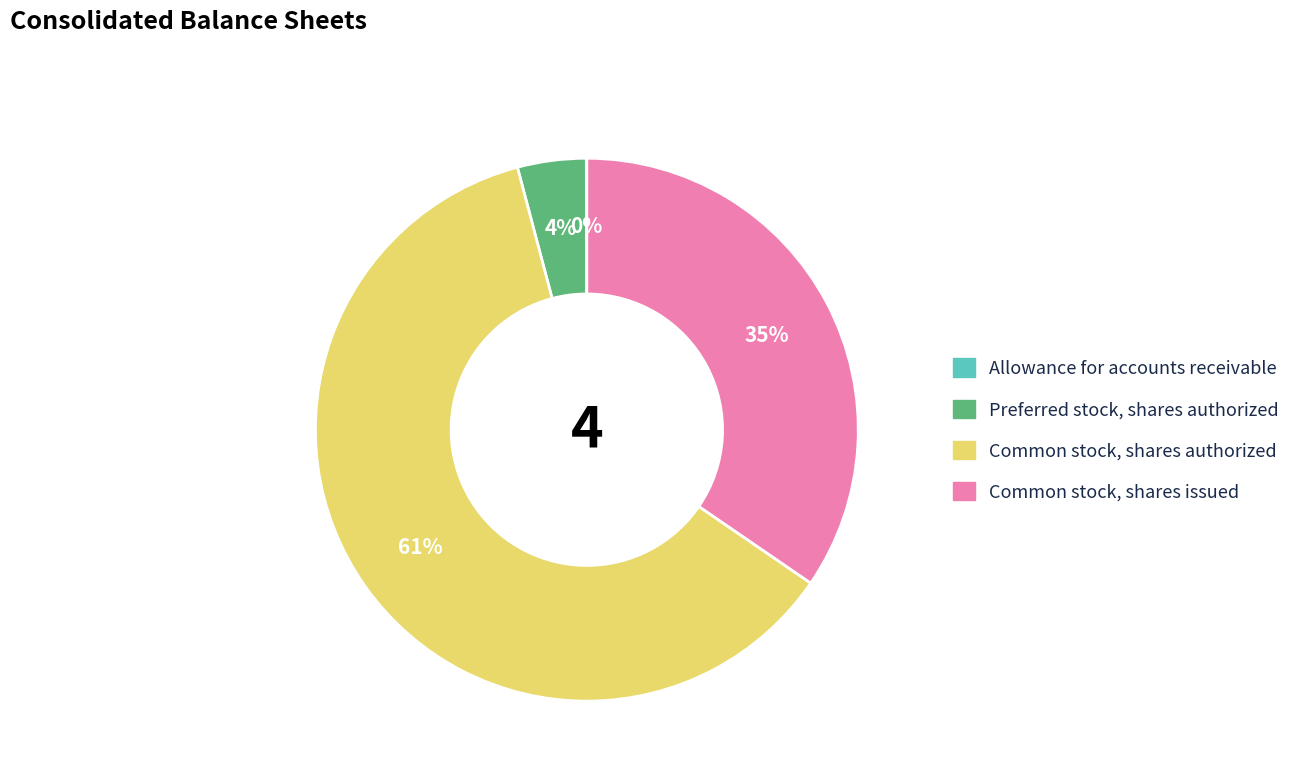

To the nearest percent, what portion does Common stock, shares issued represent?

35%